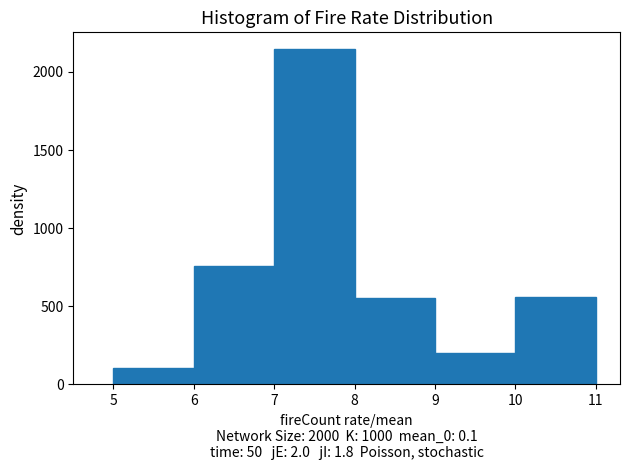

How tall is the bar that spans 6 to 7 on the x-axis? The values are not printed on the chart, so give them approximately, as read against the axis.

750